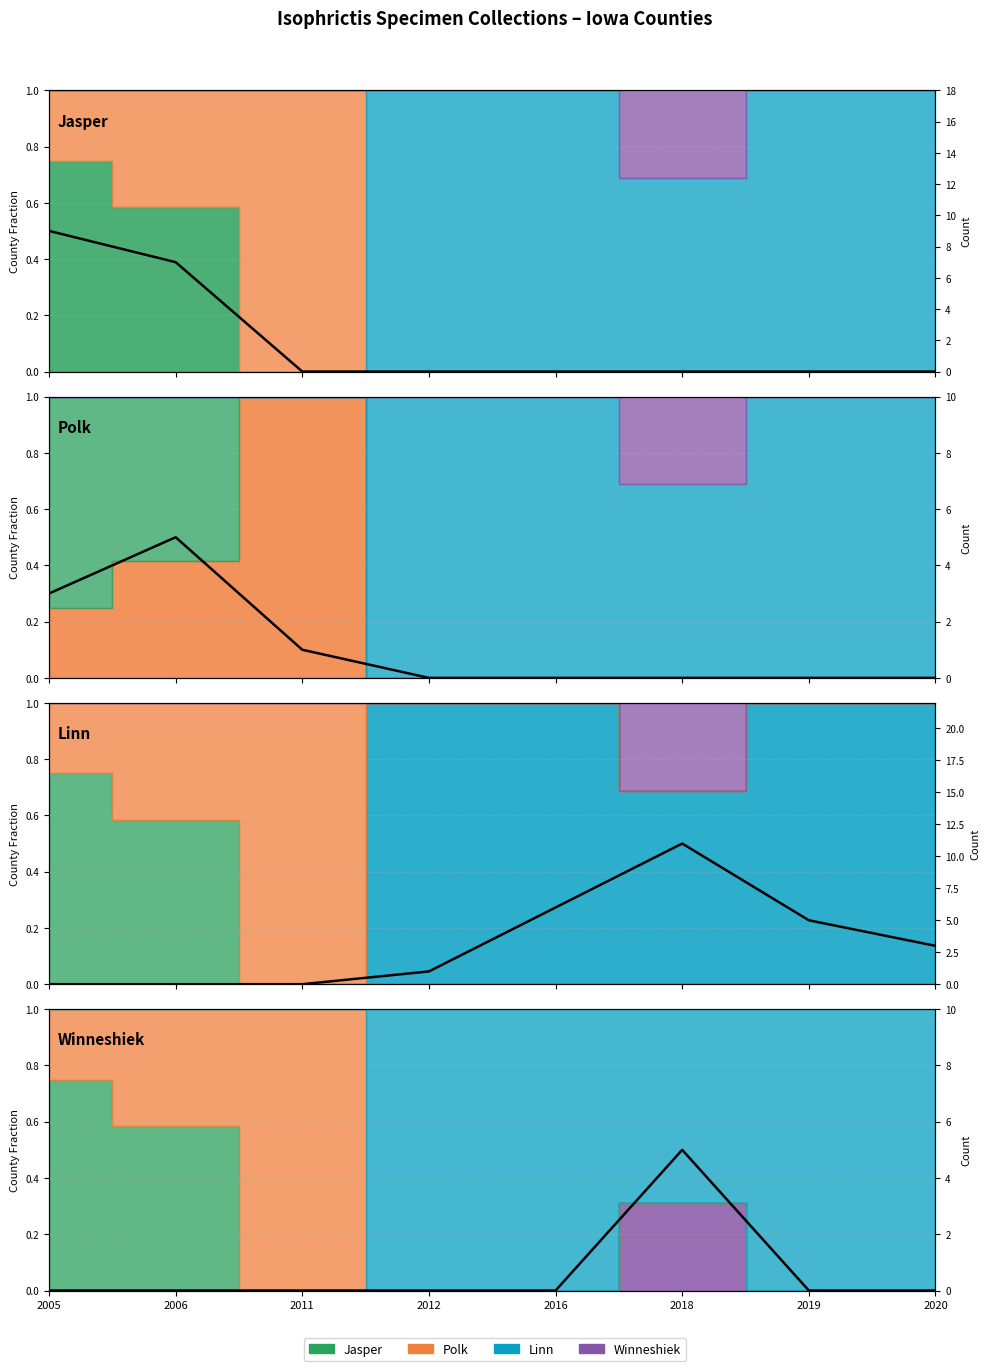

Which label corresponds to the smallest value in the chart?

2011